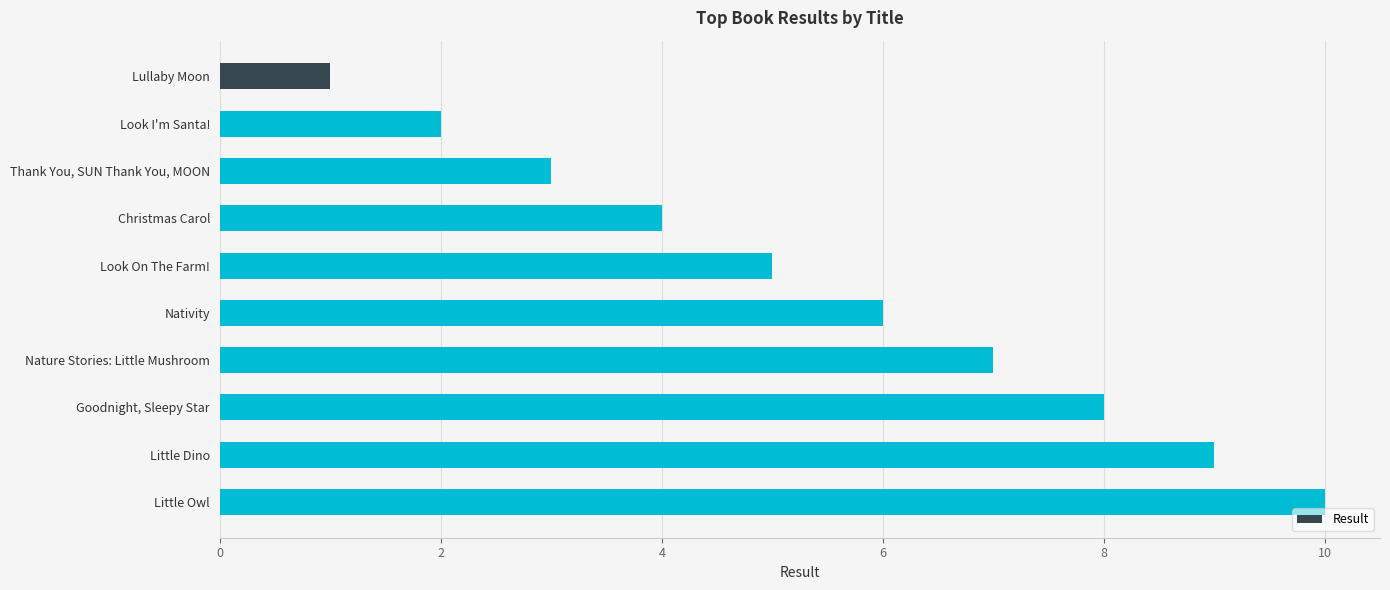

What is the difference between the second highest and second lowest values?

7